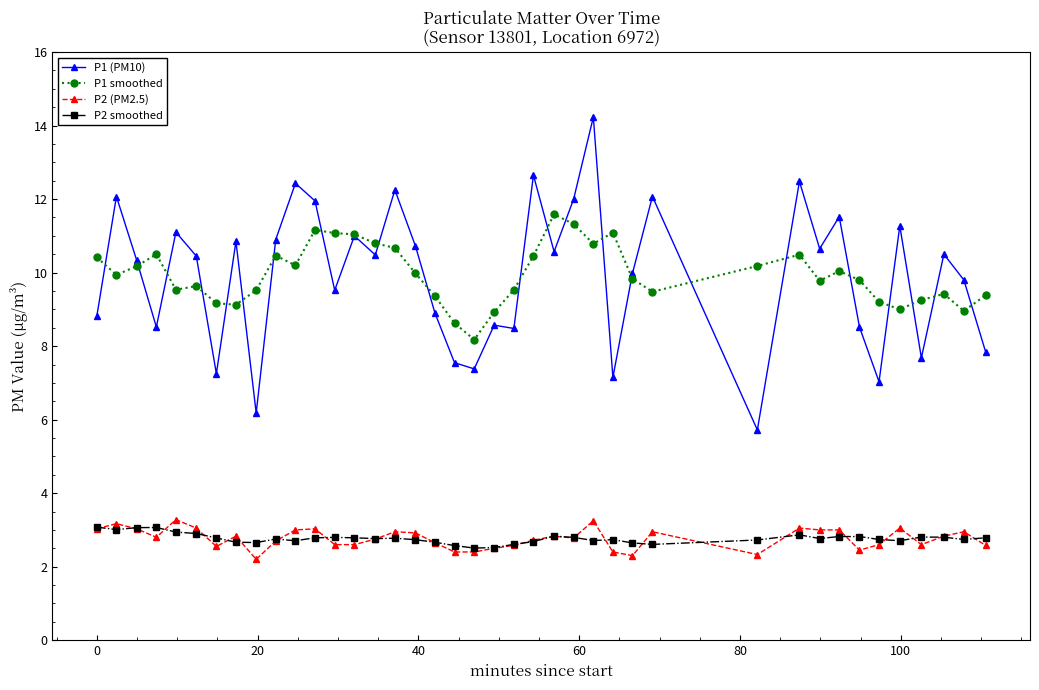

What is the value of the P2 (PM2.5) point at the 27th from the left?

2.4